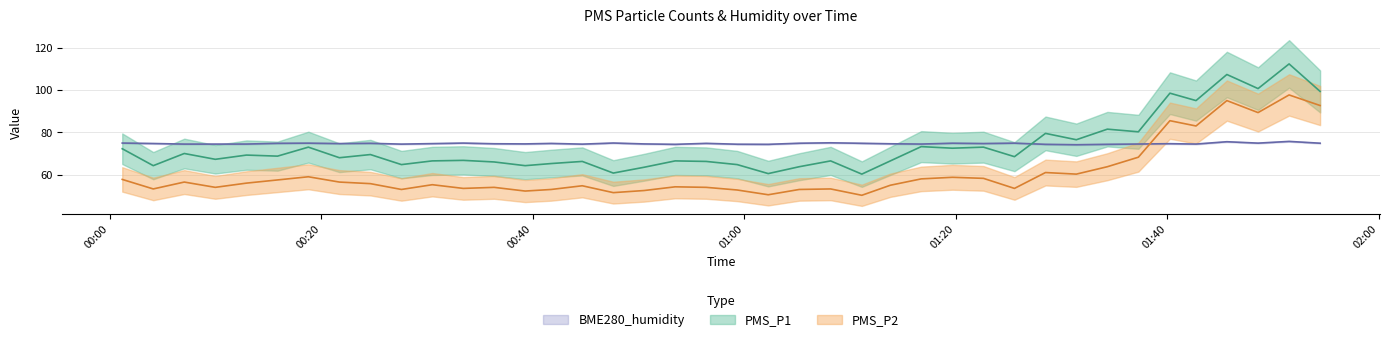

Reading left to right, list all the values displayed in this chart.

PMS_P1: 2021/10/29 00:01:10=72.2	2021/10/29 00:04:06=64.2	2021/10/29 00:07:02=70.0	2021/10/29 00:09:58=67.2	2021/10/29 00:12:55=69.2	2021/10/29 00:15:51=68.8	2021/10/29 00:18:46=73.0	2021/10/29 00:21:42=68.0	2021/10/29 00:24:38=69.5	2021/10/29 00:27:34=64.8	2021/10/29 00:30:29=66.5	2021/10/29 00:33:25=66.8	2021/10/29 00:36:20=66.0	2021/10/29 00:39:16=64.2	2021/10/29 00:41:44=65.2	2021/10/29 00:44:40=66.2	2021/10/29 00:47:36=60.8	2021/10/29 00:50:31=63.5	2021/10/29 00:53:27=66.5	2021/10/29 00:56:23=66.2	2021/10/29 00:59:19=64.8	2021/10/29 01:02:15=60.5	2021/10/29 01:05:11=63.8	2021/10/29 01:08:09=66.5	2021/10/29 01:11:06=60.2	2021/10/29 01:13:48=66.5	2021/10/29 01:16:43=73.2	2021/10/29 01:19:40=72.5	2021/10/29 01:22:36=73.0	2021/10/29 01:25:32=68.5	2021/10/29 01:28:28=79.5	2021/10/29 01:31:23=76.5	2021/10/29 01:34:19=81.5	2021/10/29 01:37:15=80.2	2021/10/29 01:40:14=98.5	2021/10/29 01:42:42=95.0	2021/10/29 01:45:37=107.3	2021/10/29 01:48:34=100.7	2021/10/29 01:51:30=112.3	2021/10/29 01:54:26=99.3
PMS_P2: 2021/10/29 00:01:10=57.8	2021/10/29 00:04:06=53.2	2021/10/29 00:07:02=56.5	2021/10/29 00:09:58=54.0	2021/10/29 00:12:55=56.0	2021/10/29 00:15:51=57.5	2021/10/29 00:18:46=59.0	2021/10/29 00:21:42=56.5	2021/10/29 00:24:38=55.8	2021/10/29 00:27:34=53.0	2021/10/29 00:30:29=55.2	2021/10/29 00:33:25=53.5	2021/10/29 00:36:20=54.0	2021/10/29 00:39:16=52.2	2021/10/29 00:41:44=53.0	2021/10/29 00:44:40=54.8	2021/10/29 00:47:36=51.5	2021/10/29 00:50:31=52.5	2021/10/29 00:53:27=54.2	2021/10/29 00:56:23=54.0	2021/10/29 00:59:19=52.8	2021/10/29 01:02:15=50.5	2021/10/29 01:05:11=53.0	2021/10/29 01:08:09=53.2	2021/10/29 01:11:06=50.2	2021/10/29 01:13:48=55.0	2021/10/29 01:16:43=58.0	2021/10/29 01:19:40=58.8	2021/10/29 01:22:36=58.2	2021/10/29 01:25:32=53.5	2021/10/29 01:28:28=61.0	2021/10/29 01:31:23=60.2	2021/10/29 01:34:19=63.8	2021/10/29 01:37:15=68.2	2021/10/29 01:40:14=85.5	2021/10/29 01:42:42=83.0	2021/10/29 01:45:37=95.0	2021/10/29 01:48:34=89.3	2021/10/29 01:51:30=97.7	2021/10/29 01:54:26=92.7
BME280_humidity: 2021/10/29 00:01:10=74.9	2021/10/29 00:04:06=74.7	2021/10/29 00:07:02=74.4	2021/10/29 00:09:58=74.4	2021/10/29 00:12:55=74.5	2021/10/29 00:15:51=74.8	2021/10/29 00:18:46=74.9	2021/10/29 00:21:42=74.7	2021/10/29 00:24:38=74.8	2021/10/29 00:27:34=74.4	2021/10/29 00:30:29=74.7	2021/10/29 00:33:25=74.9	2021/10/29 00:36:20=74.6	2021/10/29 00:39:16=74.5	2021/10/29 00:41:44=74.8	2021/10/29 00:44:40=74.4	2021/10/29 00:47:36=75.0	2021/10/29 00:50:31=74.5	2021/10/29 00:53:27=74.3	2021/10/29 00:56:23=74.8	2021/10/29 00:59:19=74.4	2021/10/29 01:02:15=74.3	2021/10/29 01:05:11=74.8	2021/10/29 01:08:09=75.0	2021/10/29 01:11:06=74.8	2021/10/29 01:13:48=74.6	2021/10/29 01:16:43=74.5	2021/10/29 01:19:40=74.9	2021/10/29 01:22:36=74.7	2021/10/29 01:25:32=74.9	2021/10/29 01:28:28=74.3	2021/10/29 01:31:23=74.1	2021/10/29 01:34:19=74.3	2021/10/29 01:37:15=74.5	2021/10/29 01:40:14=74.6	2021/10/29 01:42:42=74.5	2021/10/29 01:45:37=75.6	2021/10/29 01:48:34=74.9	2021/10/29 01:51:30=75.7	2021/10/29 01:54:26=74.9